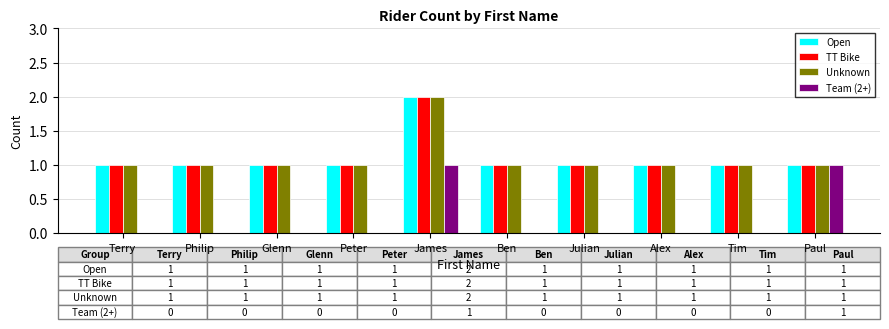

What is the total value across all series at Peter?

3